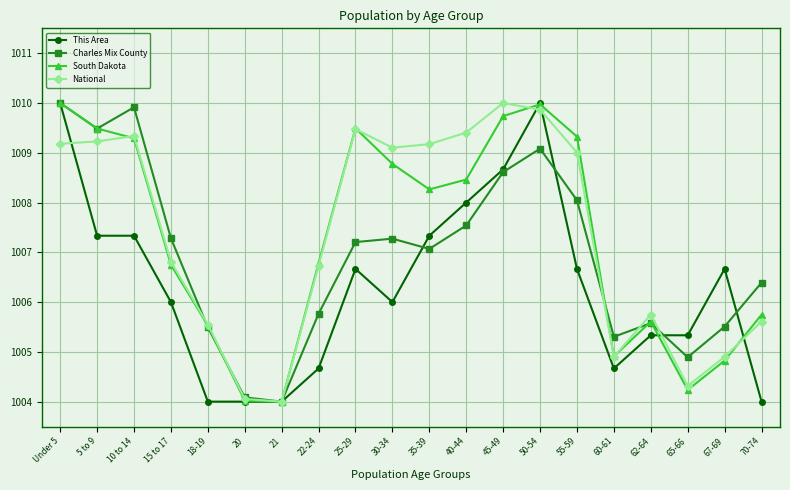

What are all the series names shown in the legend?

This Area, Charles Mix County, South Dakota, National